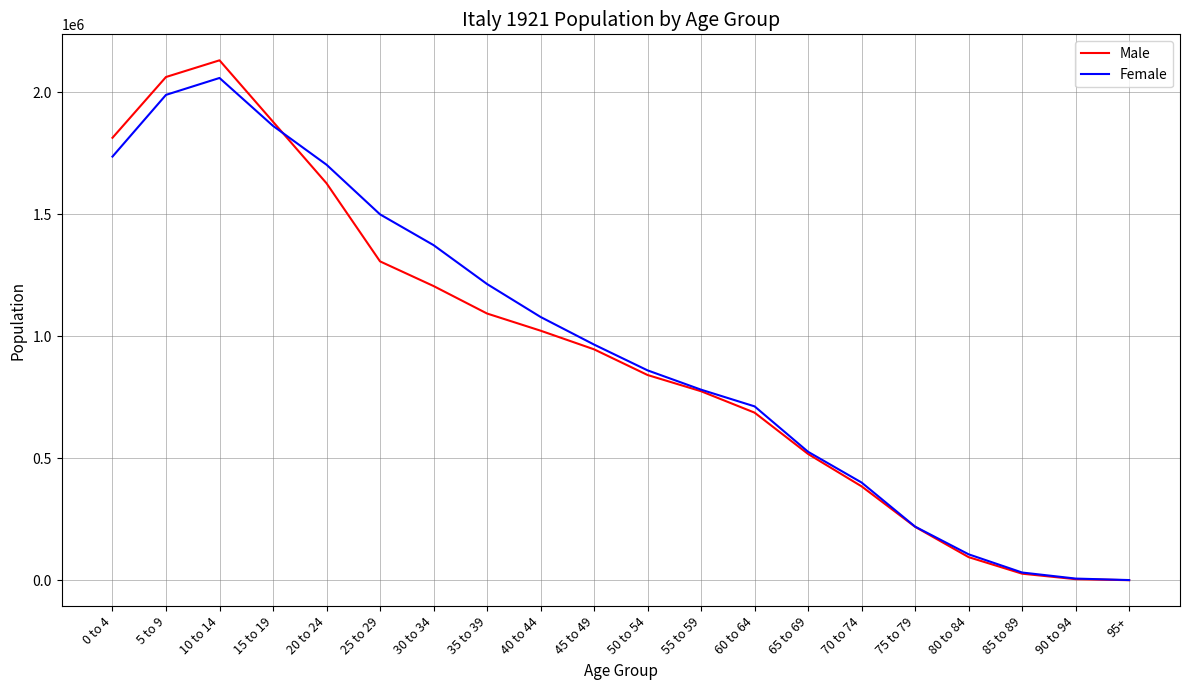

The value of Male at 20 to 24 is 2702464. True or false?

False